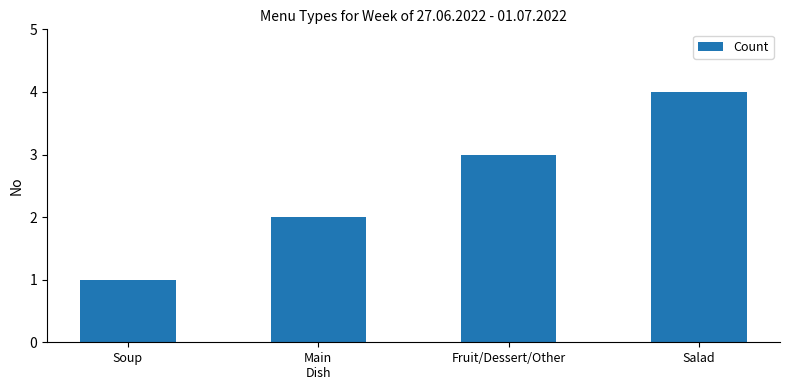

What is the change in value from Fruit/Dessert/Other to Salad?

+1